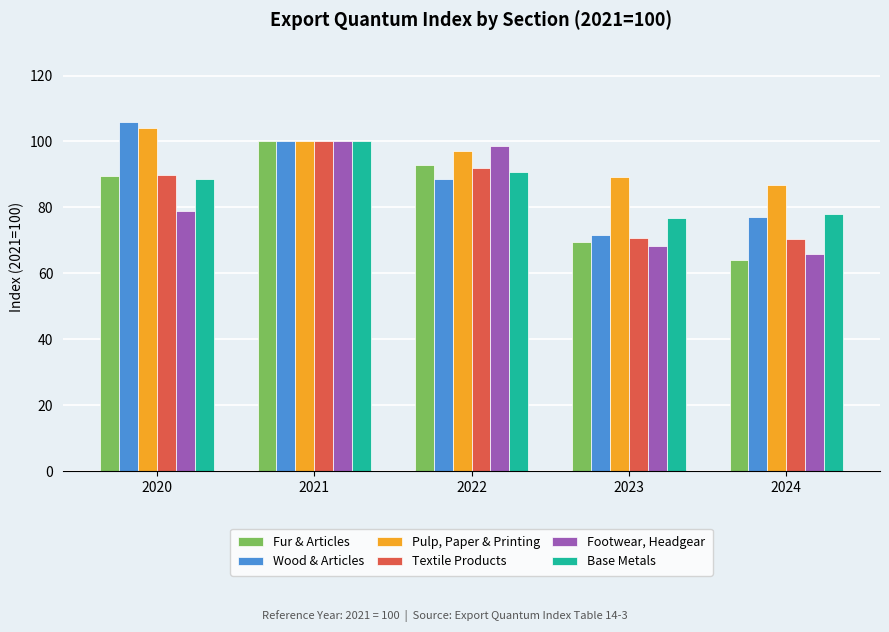

Which series has the largest total across all categories?

Pulp, Paper & Printing